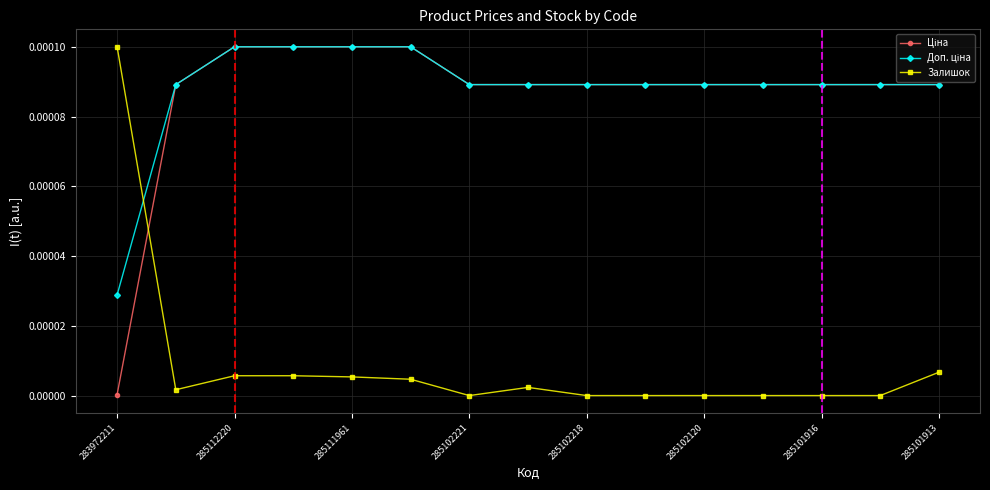

How many categories are shown in the chart?

15